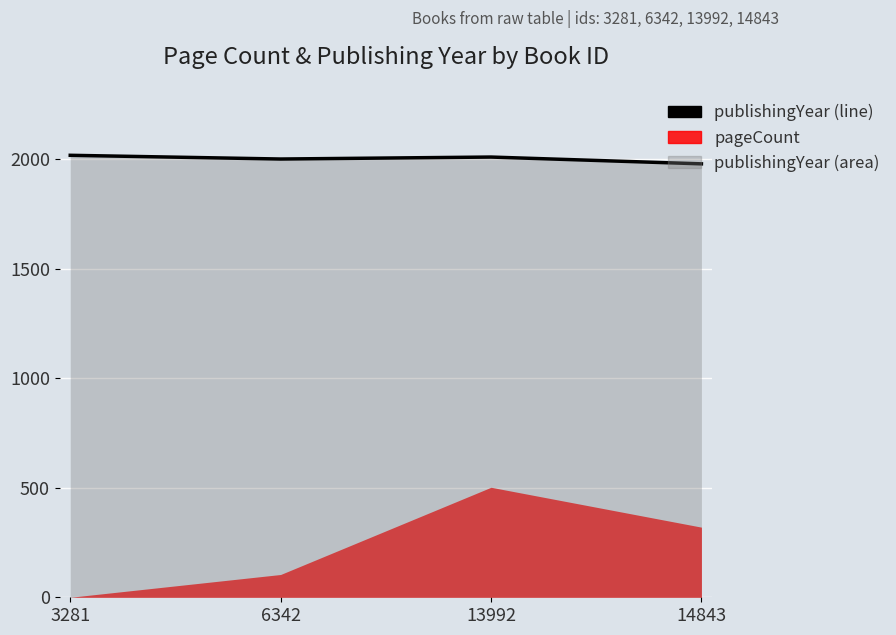

Rank the categories by value from lowest to highest.

14843, 6342, 13992, 3281